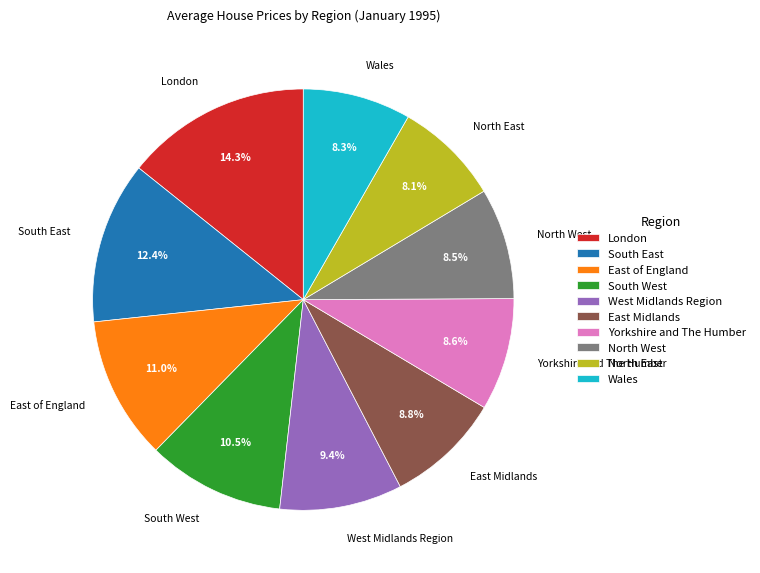

To the nearest percent, what is the average slice percentage?

10%